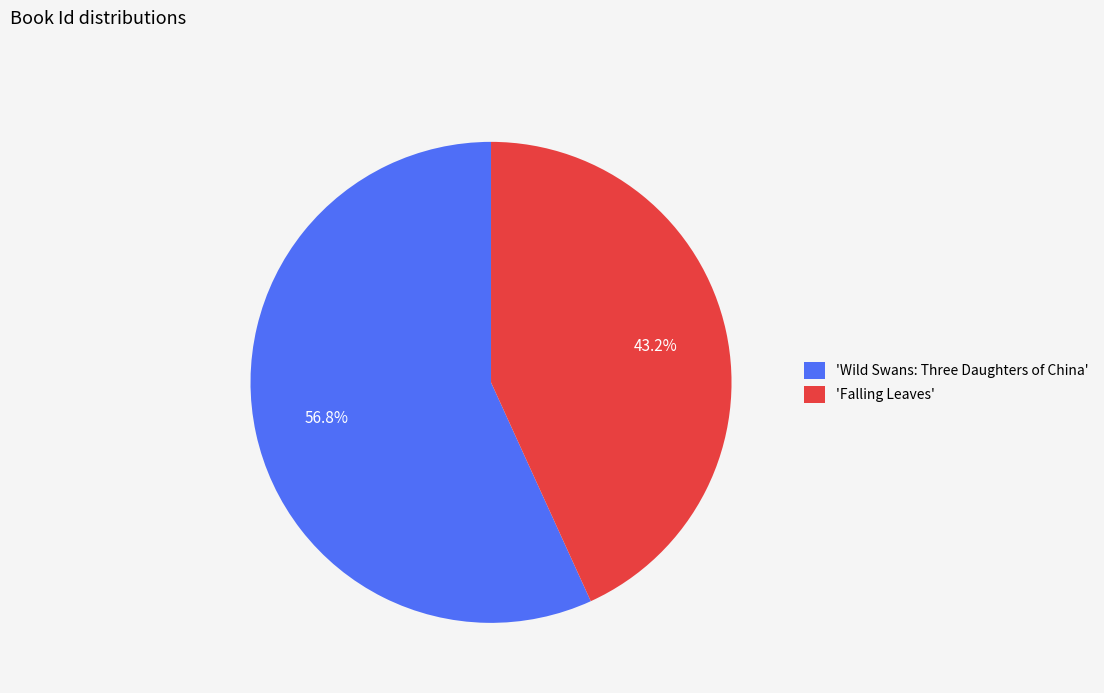

Rank the categories by value from highest to lowest.

'Wild Swans: Three Daughters of China', 'Falling Leaves'